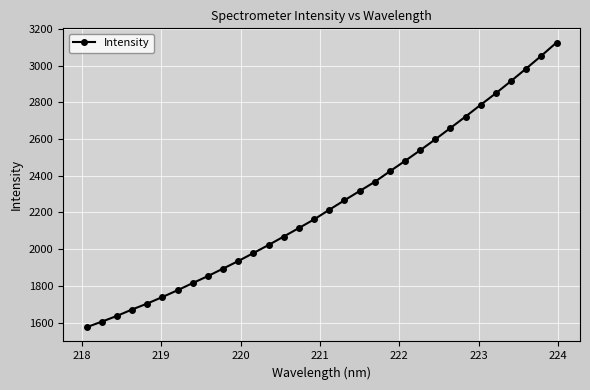

What is the smallest value displayed?

1575.0